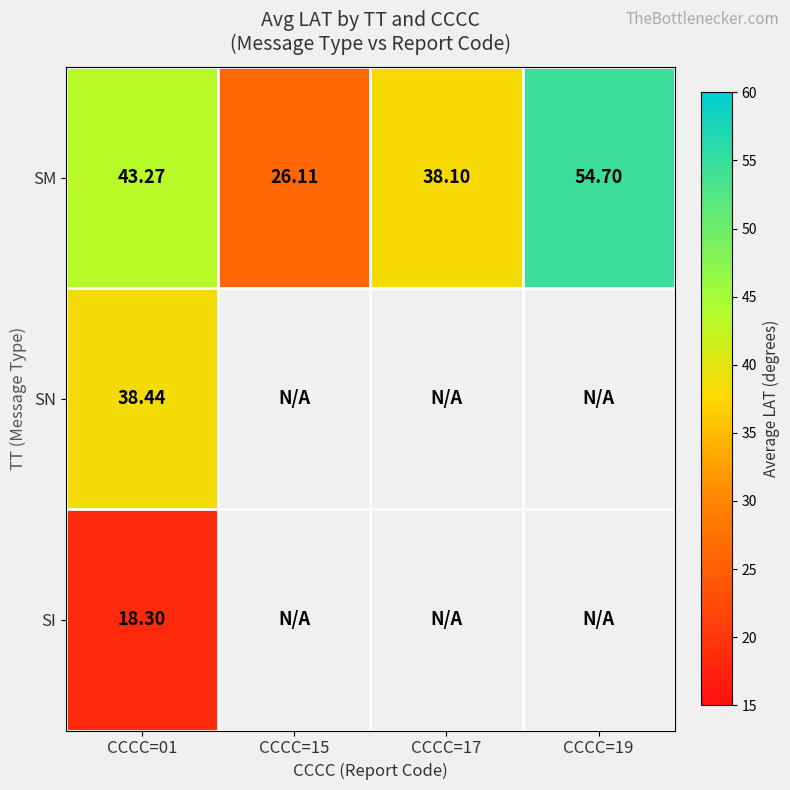

Which series has the largest total across all categories?

SM